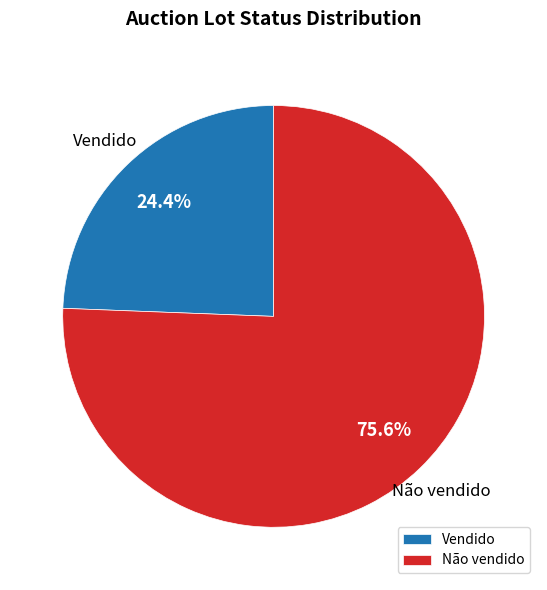

Is Vendido the majority of the pie?

No